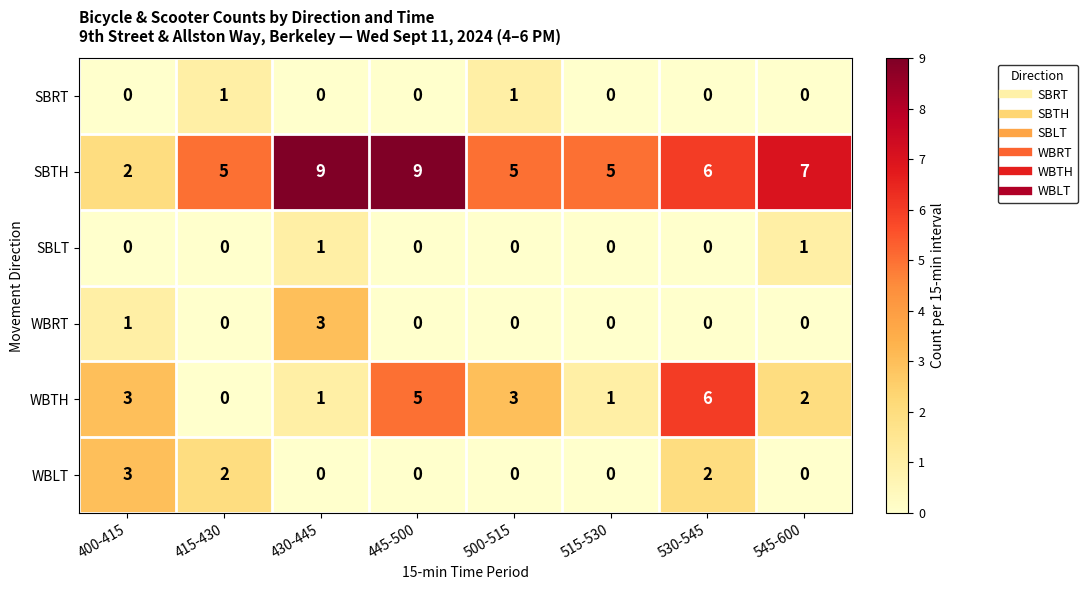

What is the difference between the maximum and minimum values in the WBTH series?

6